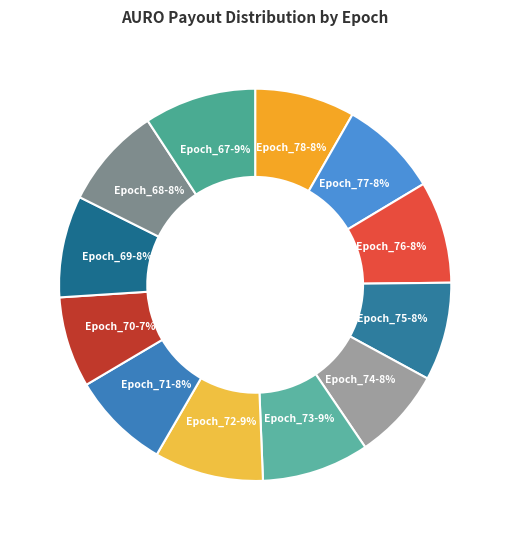

To the nearest percent, what percentage of the pie is Epoch_70?

7%